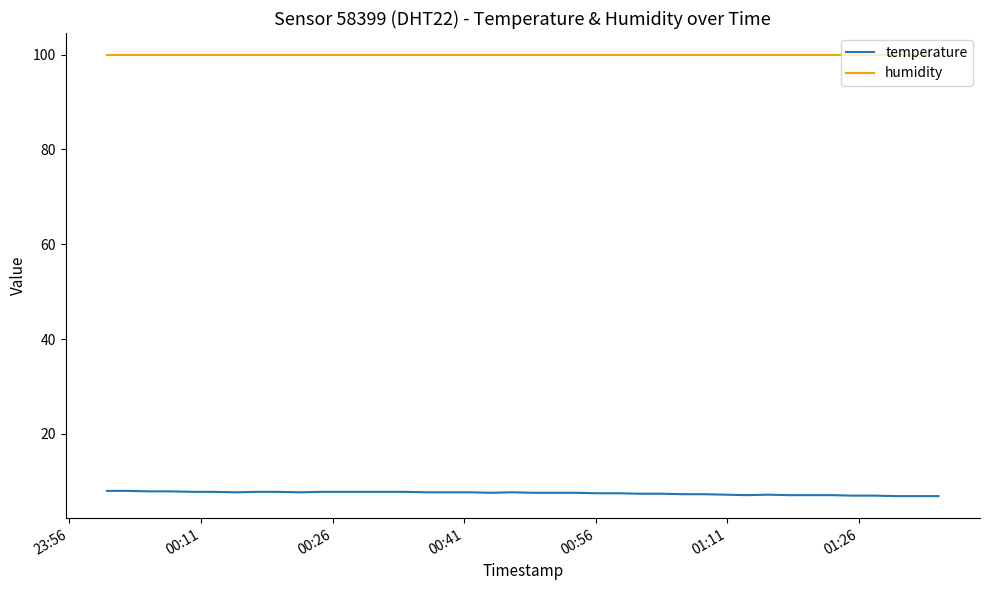

Is this an area chart (filled region under the line)?

No